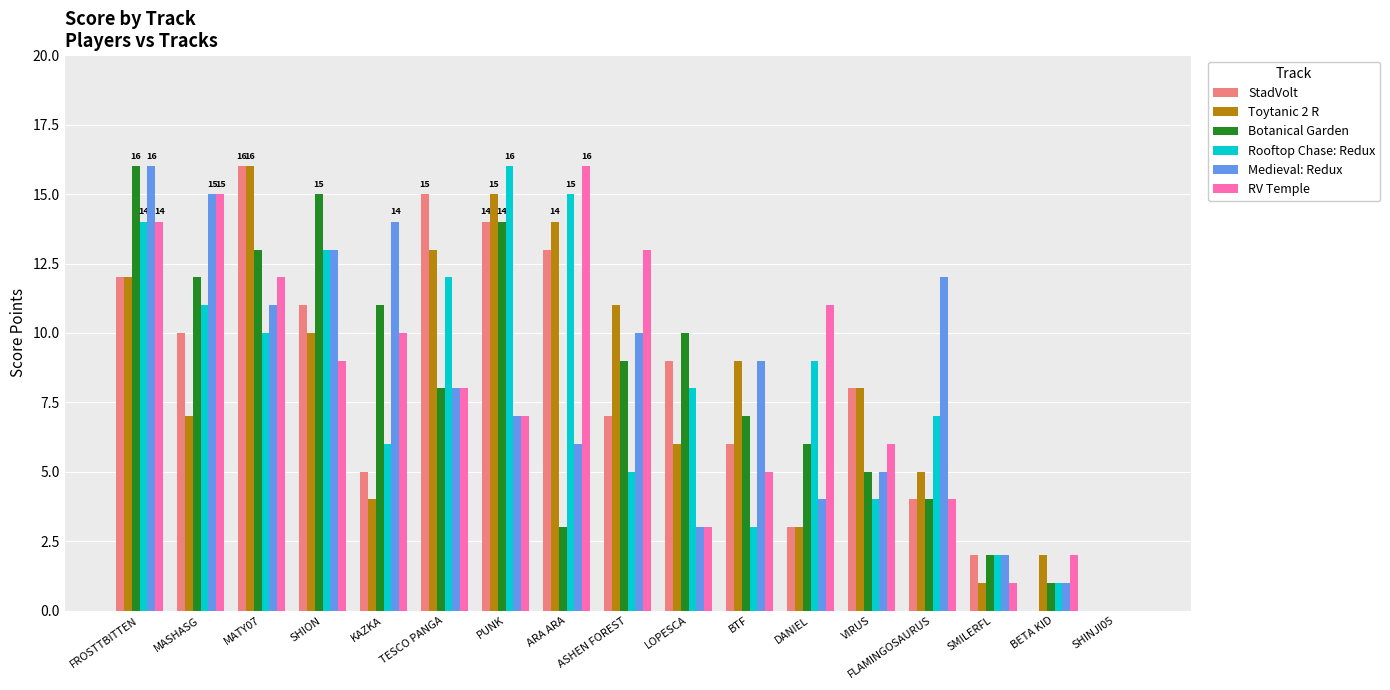

What are all the series names shown in the legend?

StadVolt, Toytanic 2 R, Botanical Garden, Rooftop Chase: Redux, Medieval: Redux, RV Temple